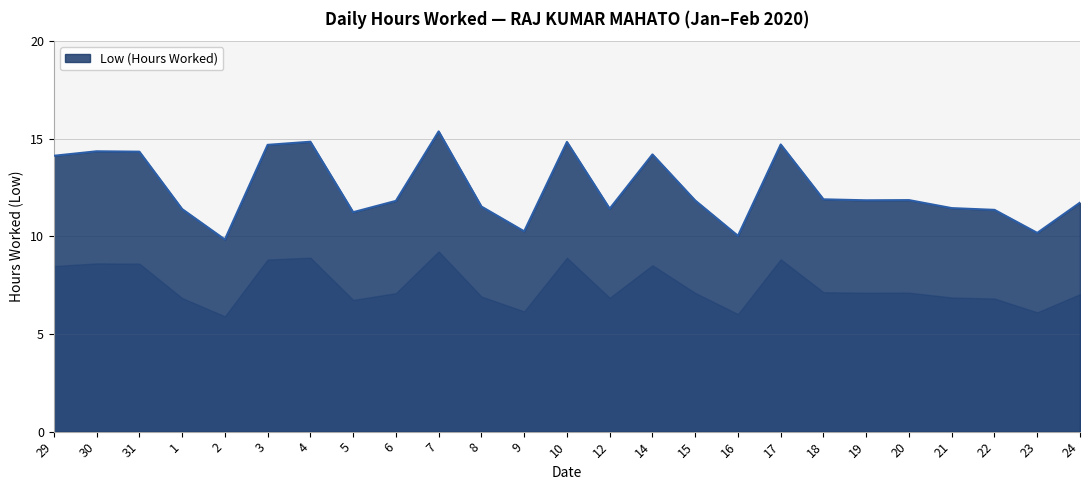

The chart shows a value of 11.4 at 21. True or false?

True